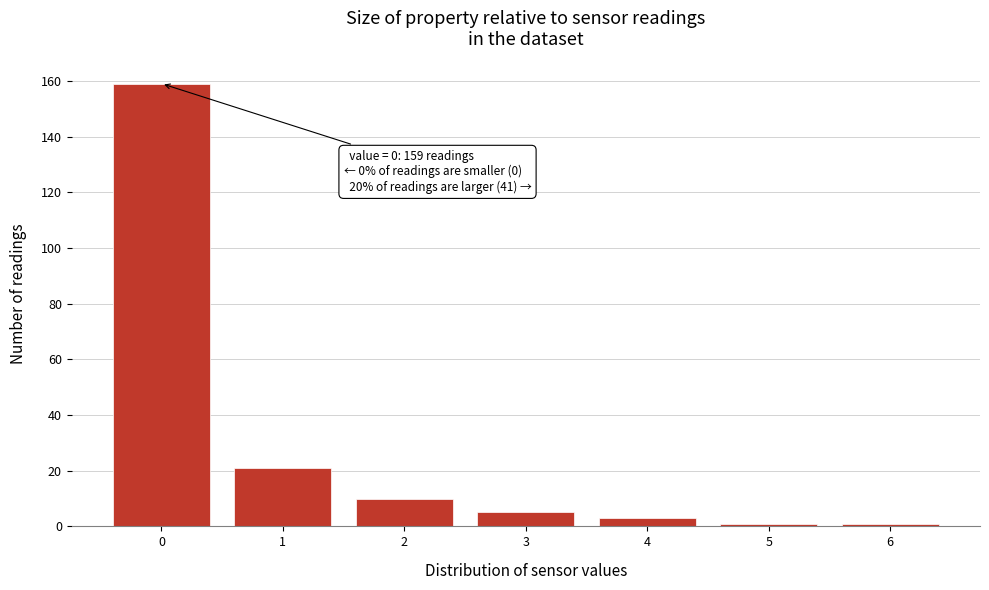

Reading left to right, transcribe all the data shown in this chart.

159	21	10	5	3	1	1